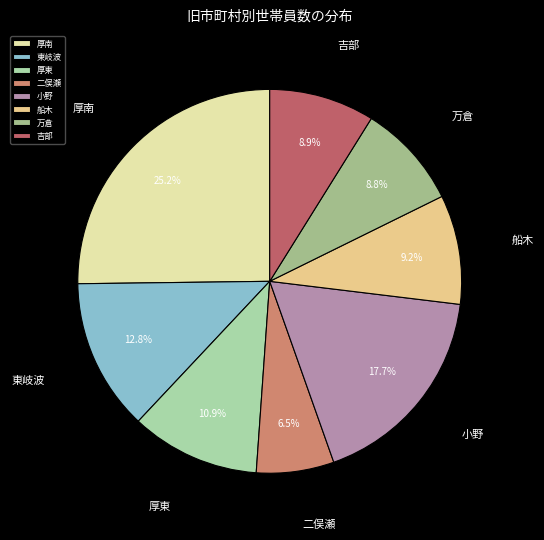

To the nearest percent, what is the combined percentage of 厚南 and 厚東?

36%